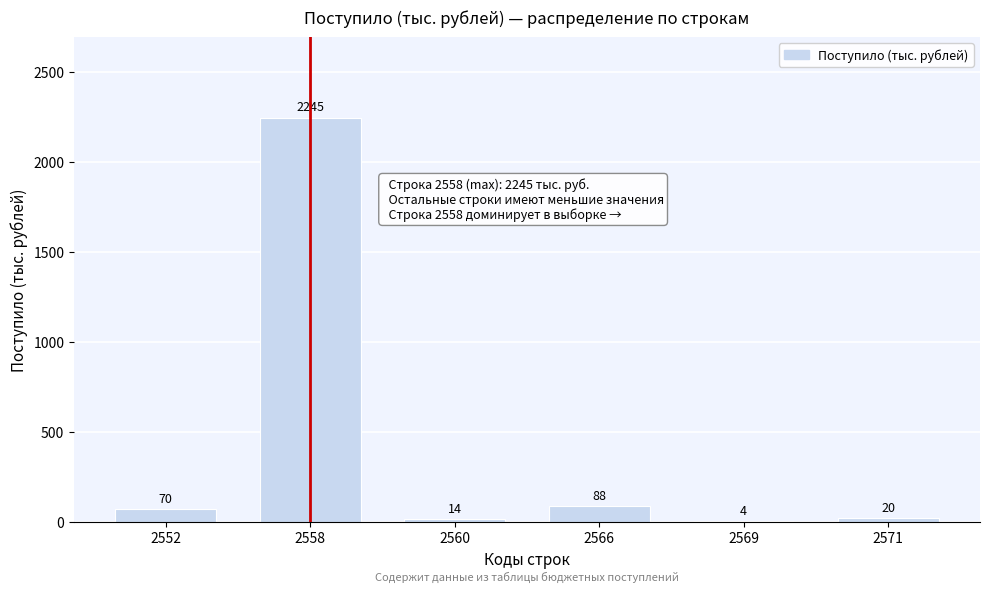

Reading left to right, transcribe all the data shown in this chart.

2552=70	2558=2245	2560=14	2566=88	2569=4	2571=20